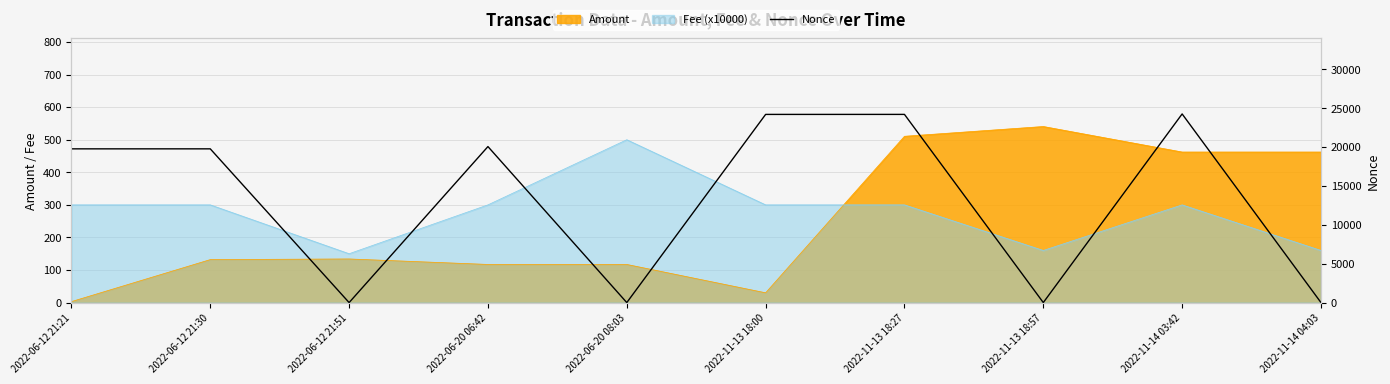

List the labels in order of value, smallest first.

2022-06-12 21:51, 2022-06-20 08:03, 2022-11-13 18:57, 2022-11-14 04:03, 2022-06-12 21:21, 2022-06-12 21:30, 2022-06-20 06:42, 2022-11-13 18:00, 2022-11-13 18:27, 2022-11-14 03:42